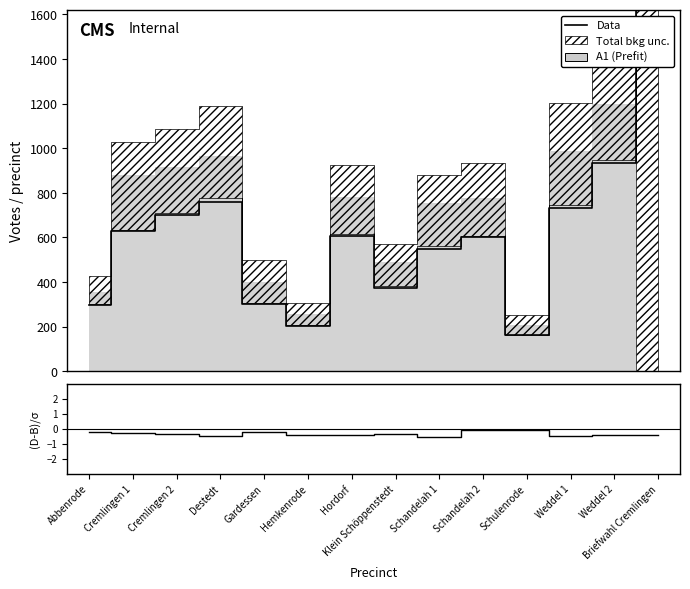

How many interior local valleys does the (Data-Bkg)/σ series have?

4